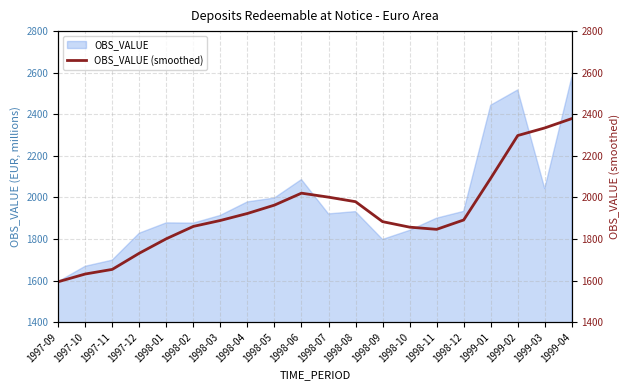

Count the number of values greater than 1891.

10